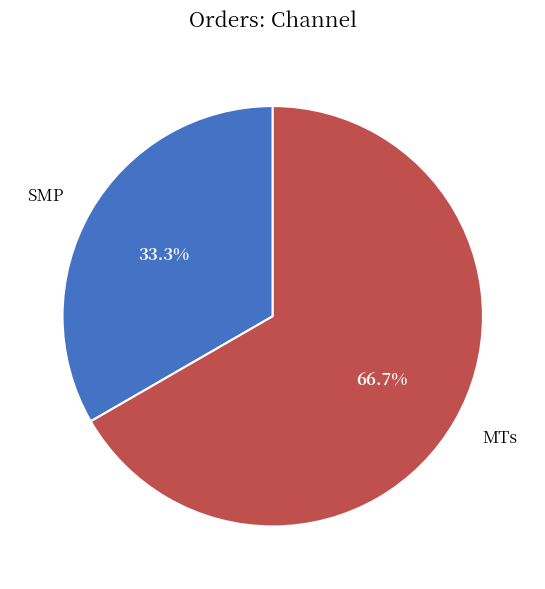

What is the largest slice in the pie chart?

MTs